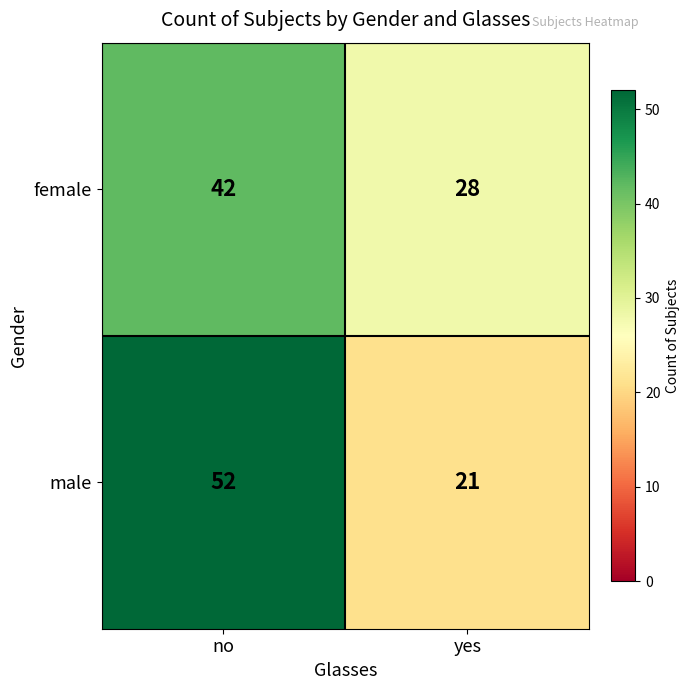

Reading left to right, transcribe all the data shown in this chart.

female: 42	28
male: 52	21